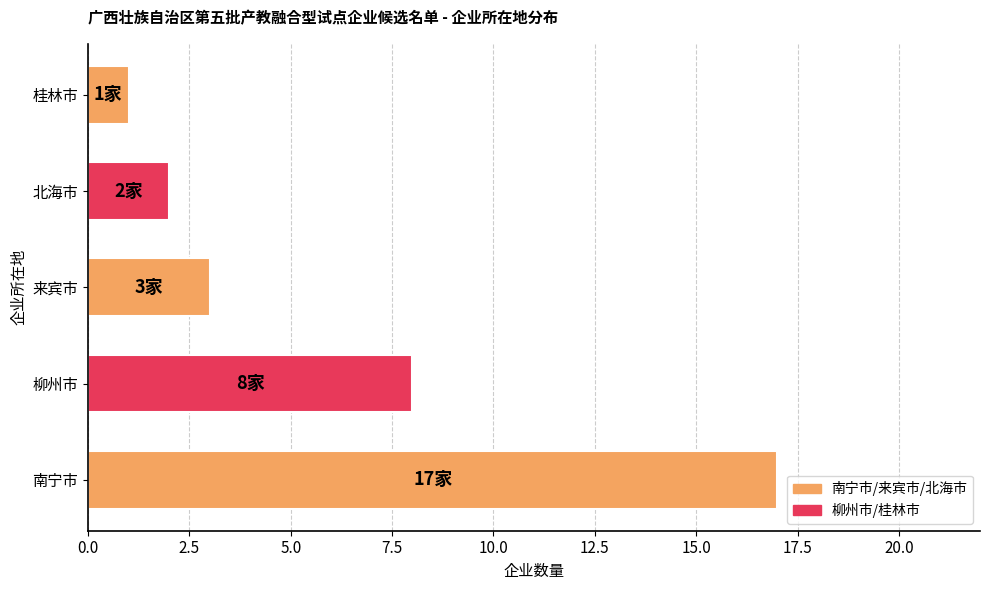

What is the greatest value displayed?

17